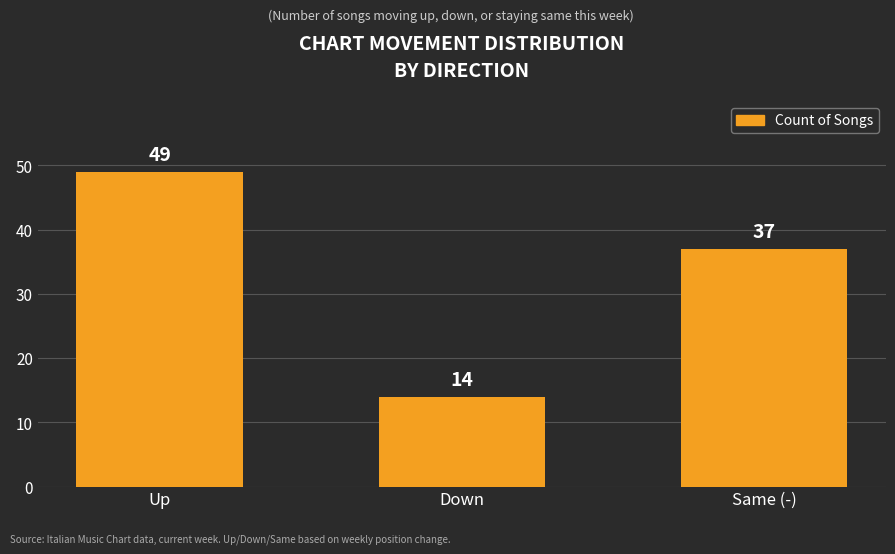

What is the change in value from Up to Same (-)?

-12